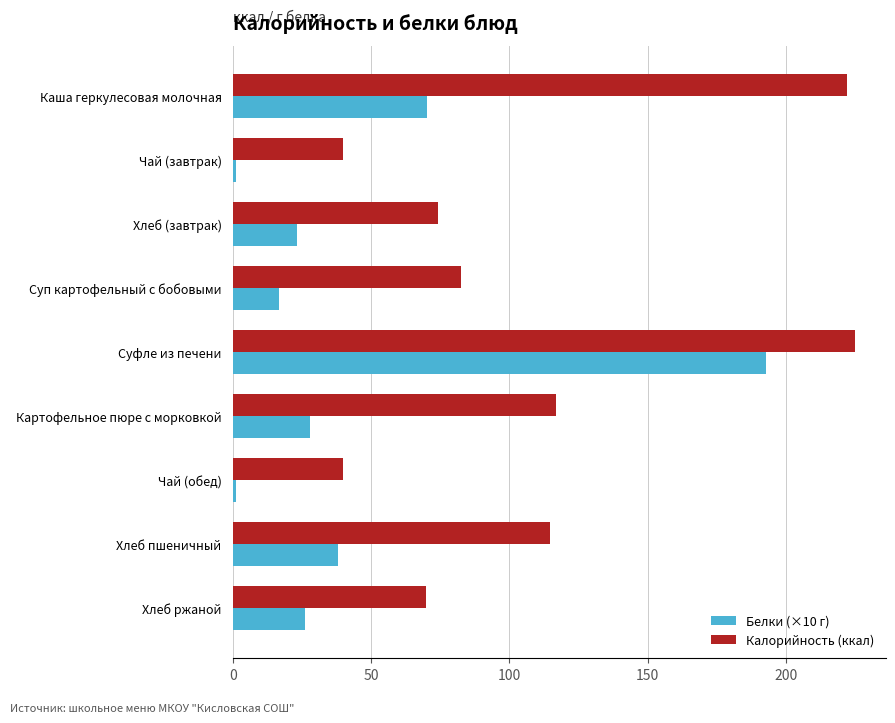

Between Каша геркулесовая молочная and Суп картофельный с бобовыми, which series saw the biggest shift?

Калорийность (ккал)